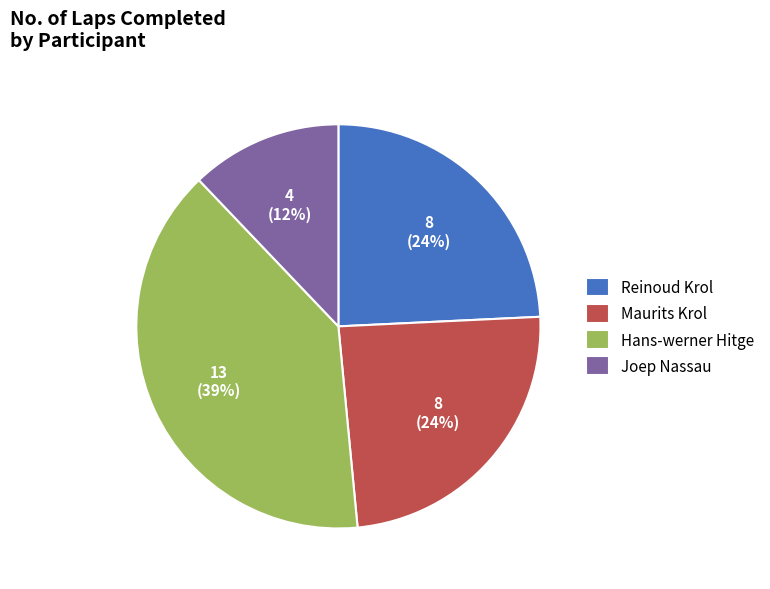

What is the largest slice in the pie chart?

Hans-werner Hitge